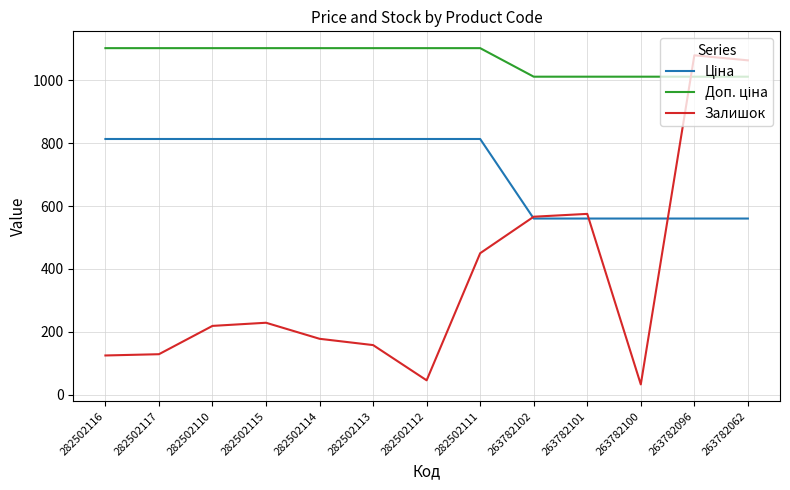

What is the total value across all series at 263782102?

2137.2